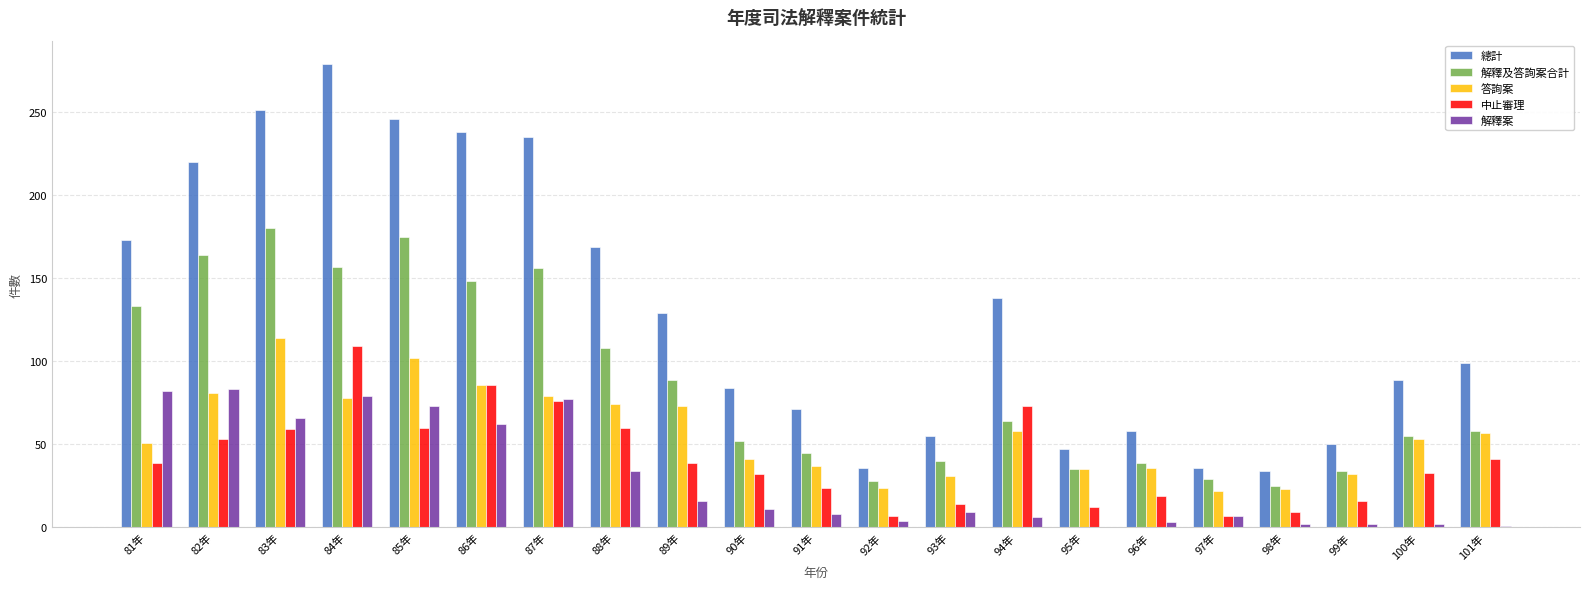

Which series has the largest total across all categories?

總計